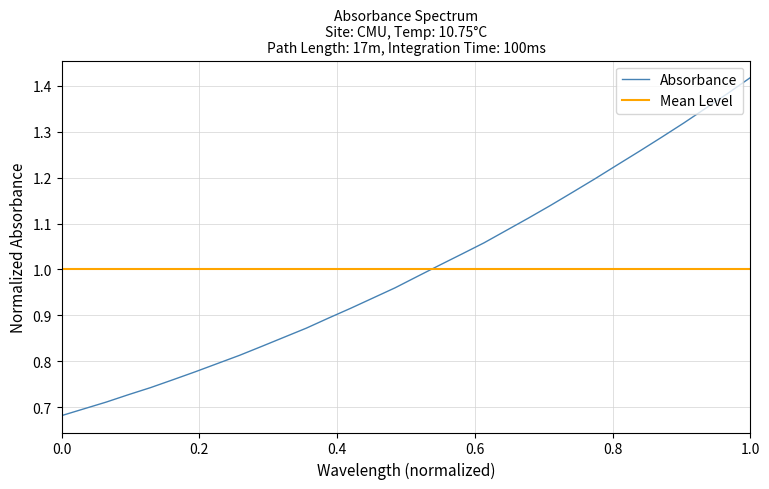

How many distinct data groups are displayed?

2